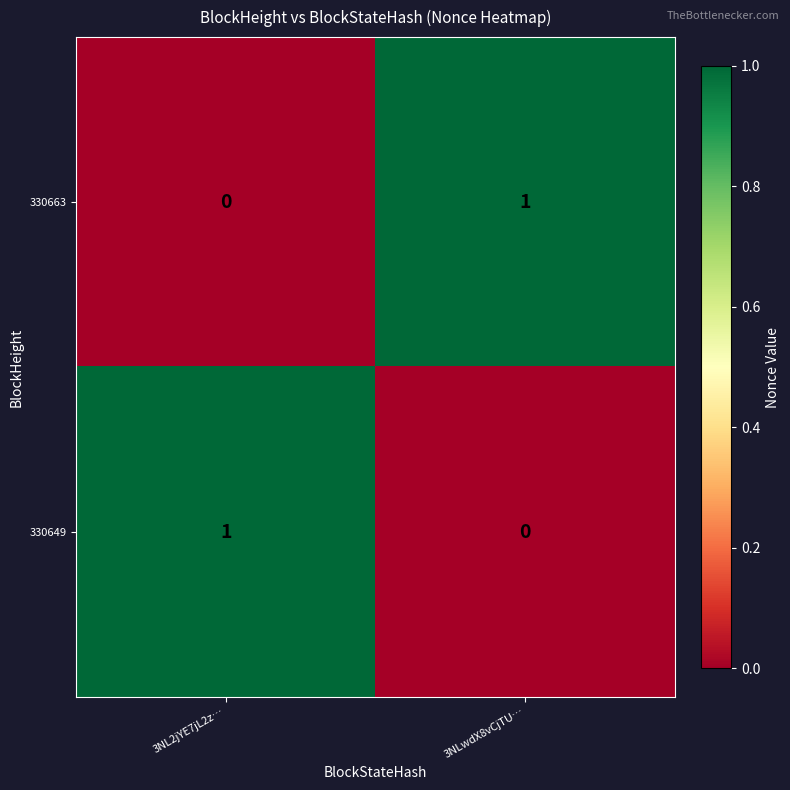

List the labels in order of 330663 value, largest first.

3NLwdX8vCjTU…, 3NL2jYE7jL2z…